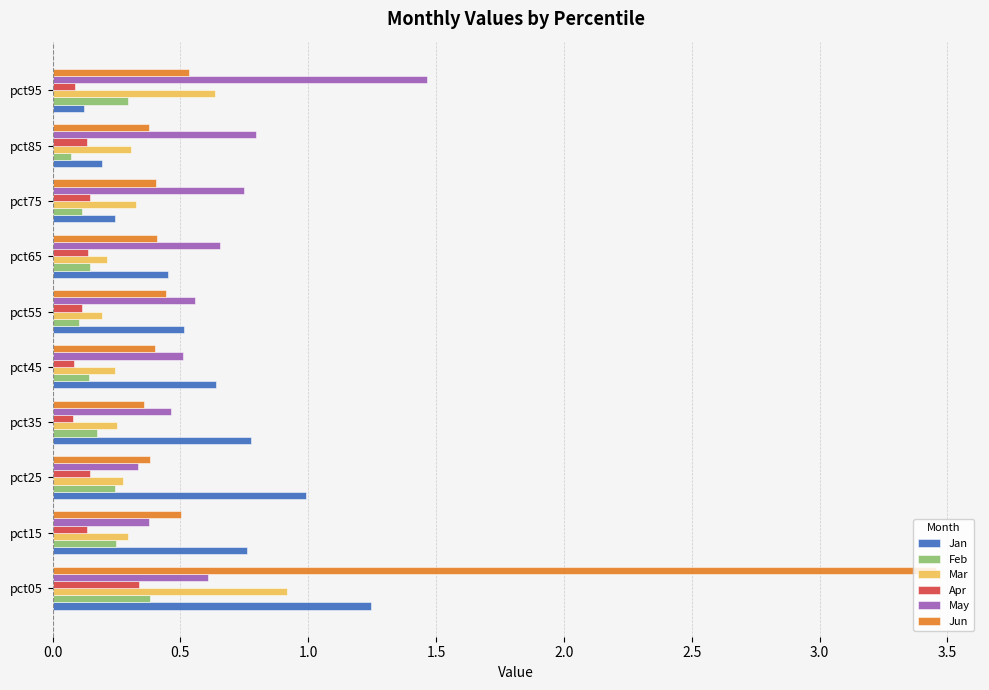

What is the difference between the maximum and minimum values in the May series?

1.1